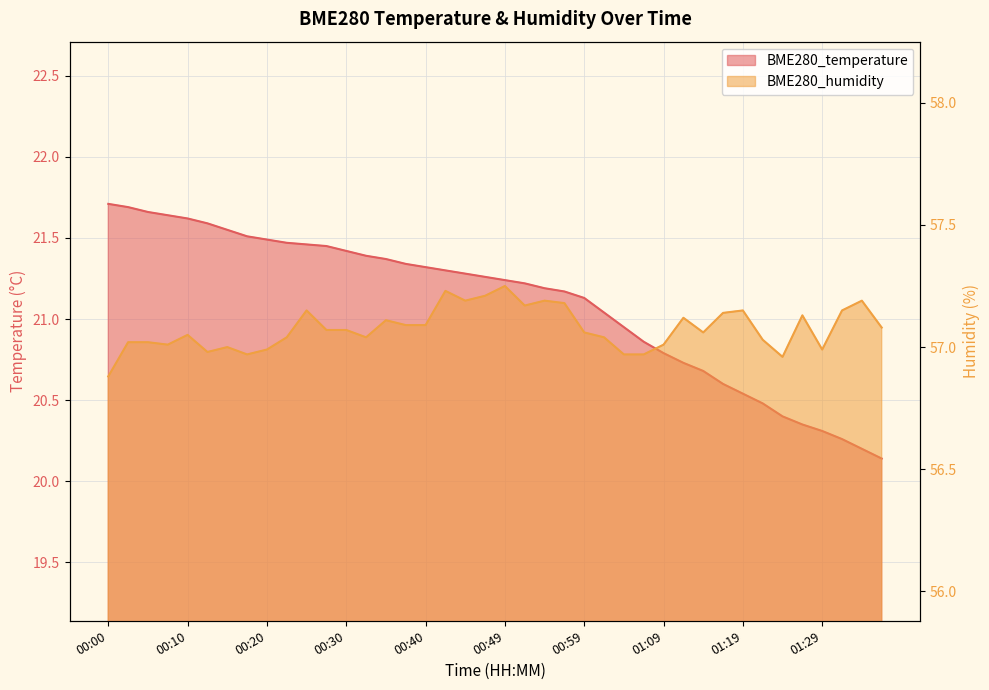

Where is the first local maximum for BME280_humidity?

00:10